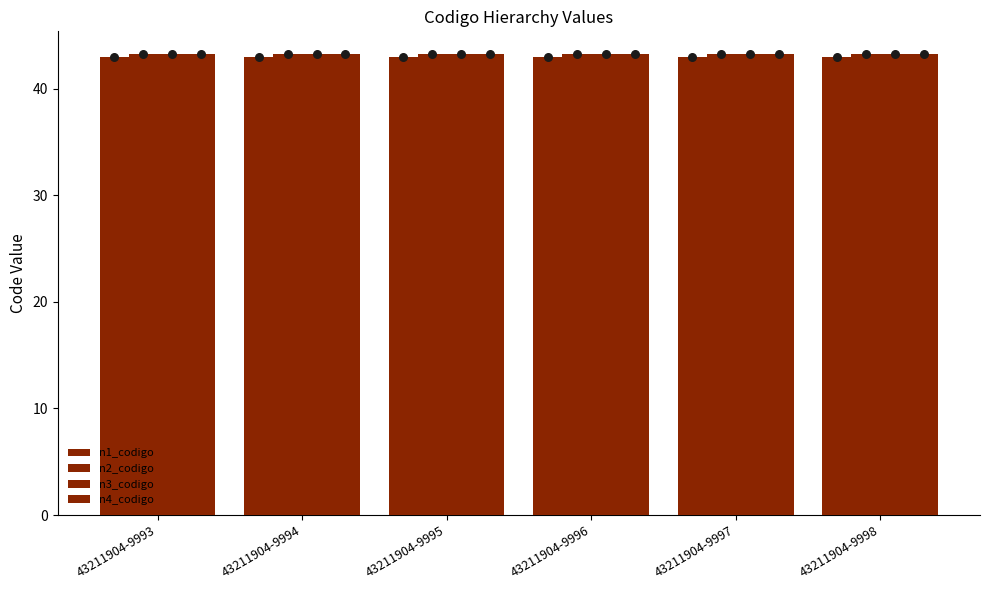

Which series reaches the maximum Y coordinate?

n4_codigo